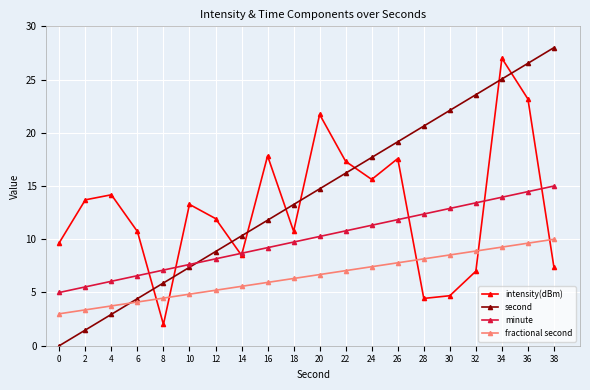

Which series has the largest range (max minus min)?

second